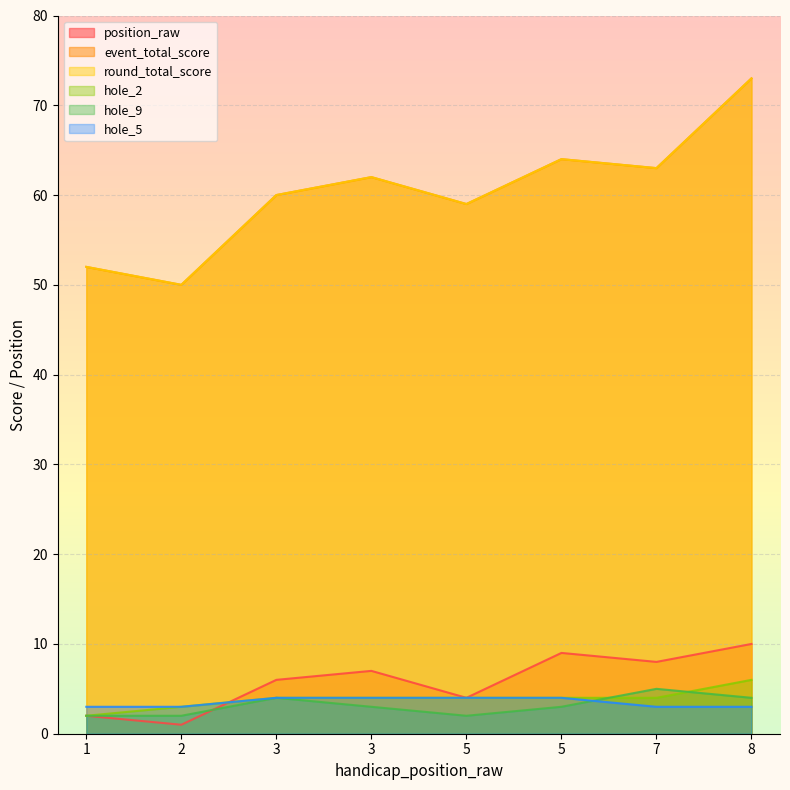

Is it true that position_raw equals 4 at 5?

True